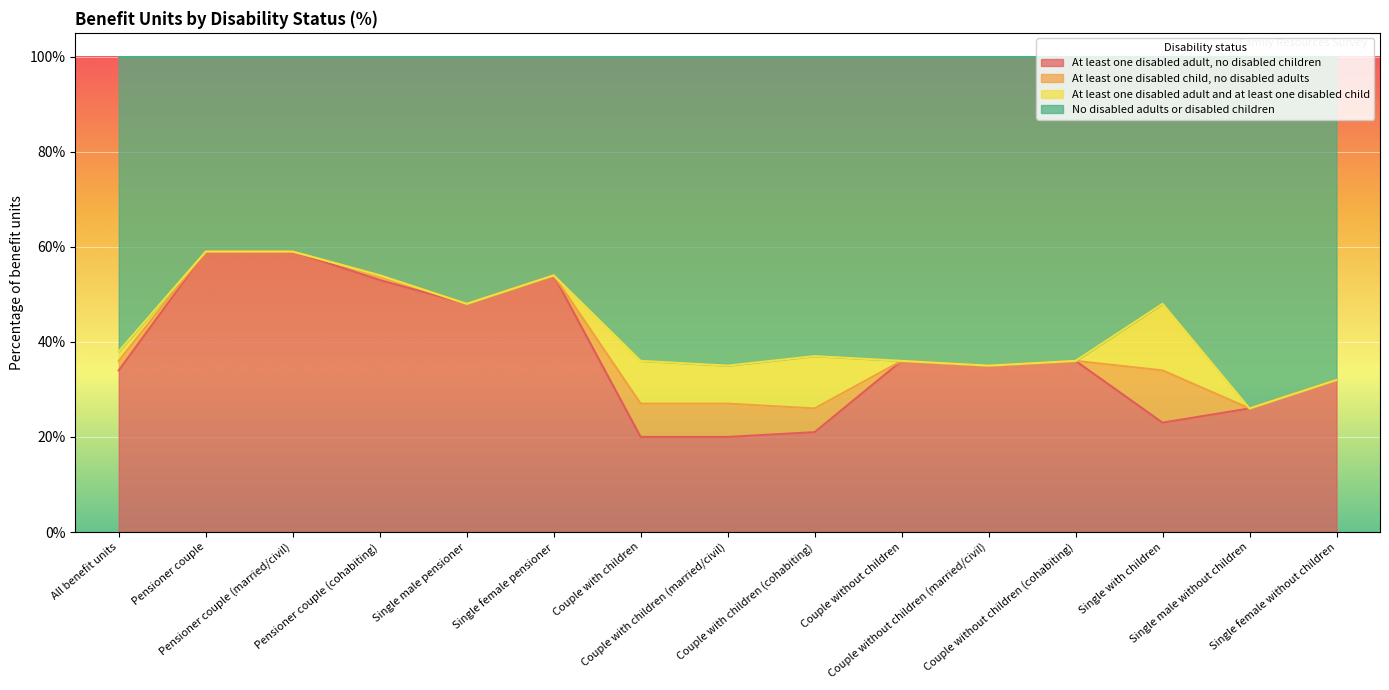

What is the lowest value of the At least one disabled adult, no disabled children series?

20